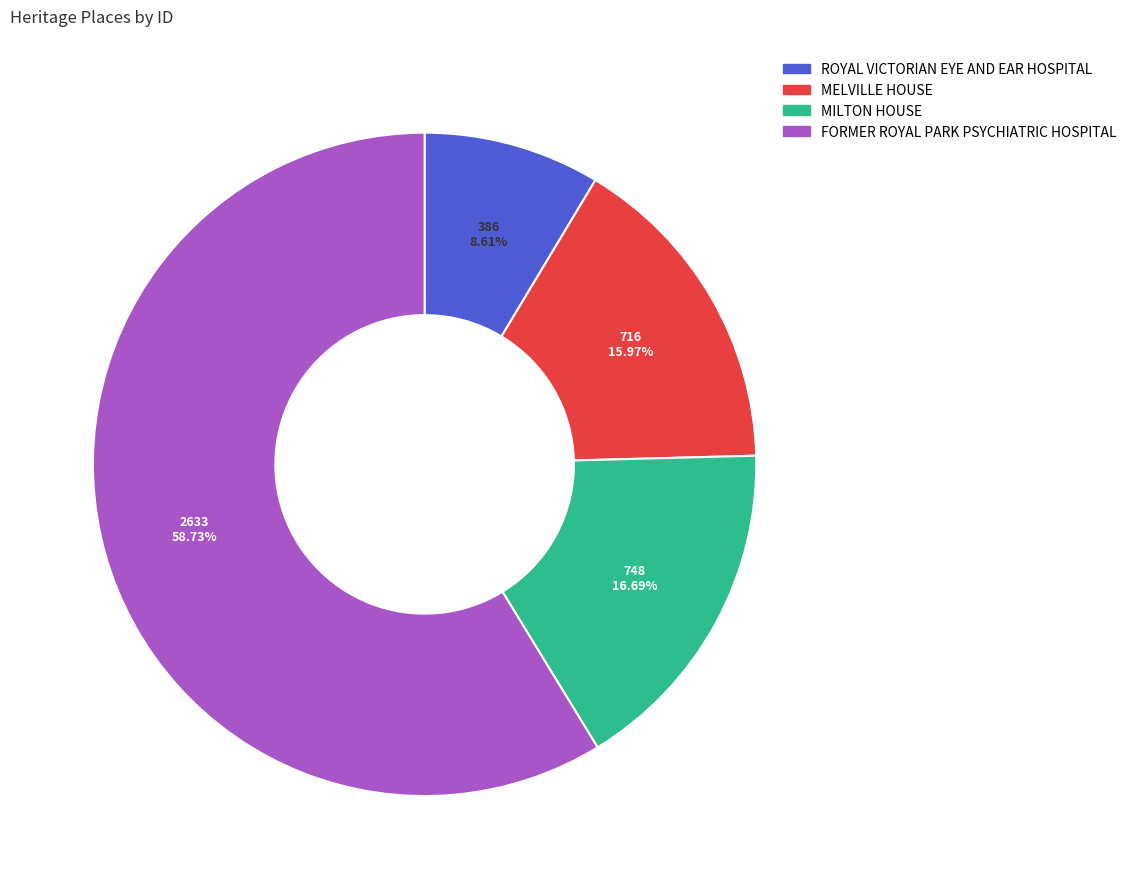

Approximately how many times larger is the value at ROYAL VICTORIAN EYE AND EAR HOSPITAL compared to MILTON HOUSE?

0.5